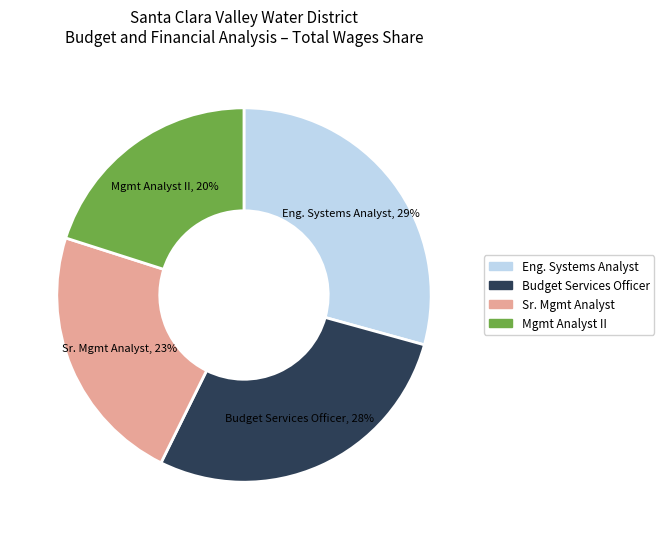

Is there a majority slice in this chart?

No